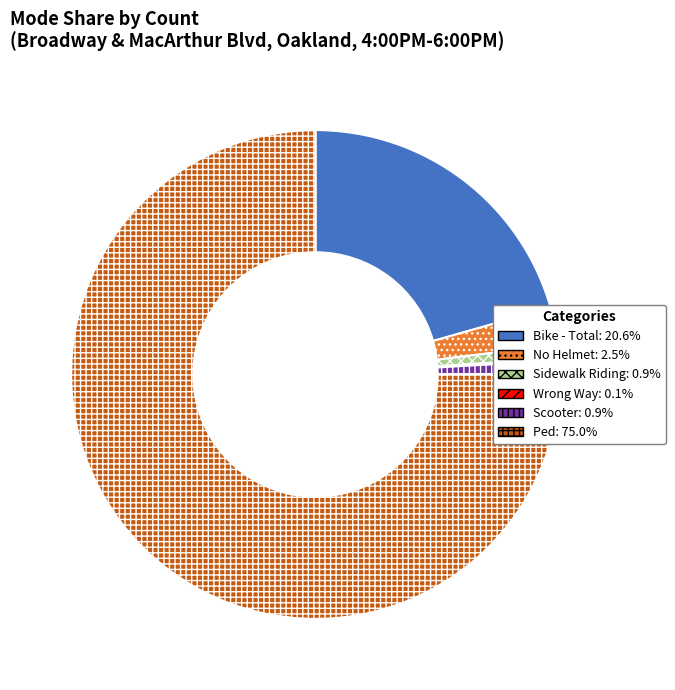

Is the sum of Ped and Sidewalk Riding greater than half?

Yes